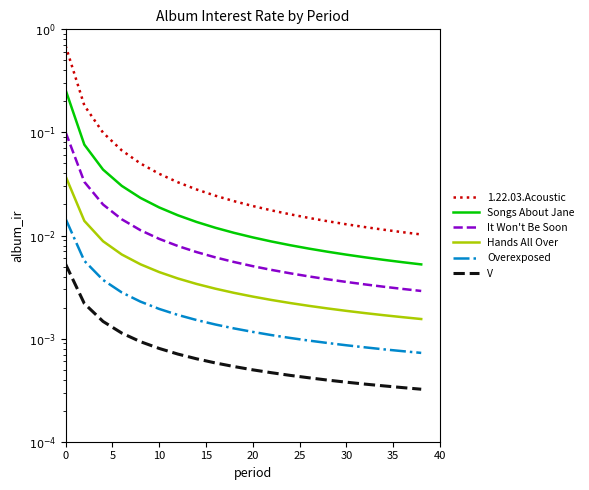

How many data points does each series have?

20